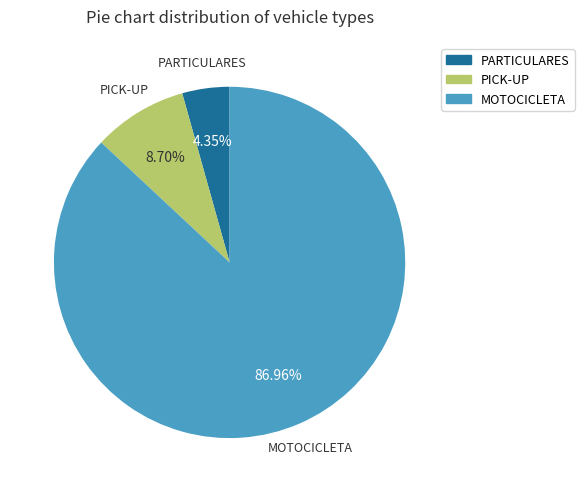

How many slices are in this pie chart?

3